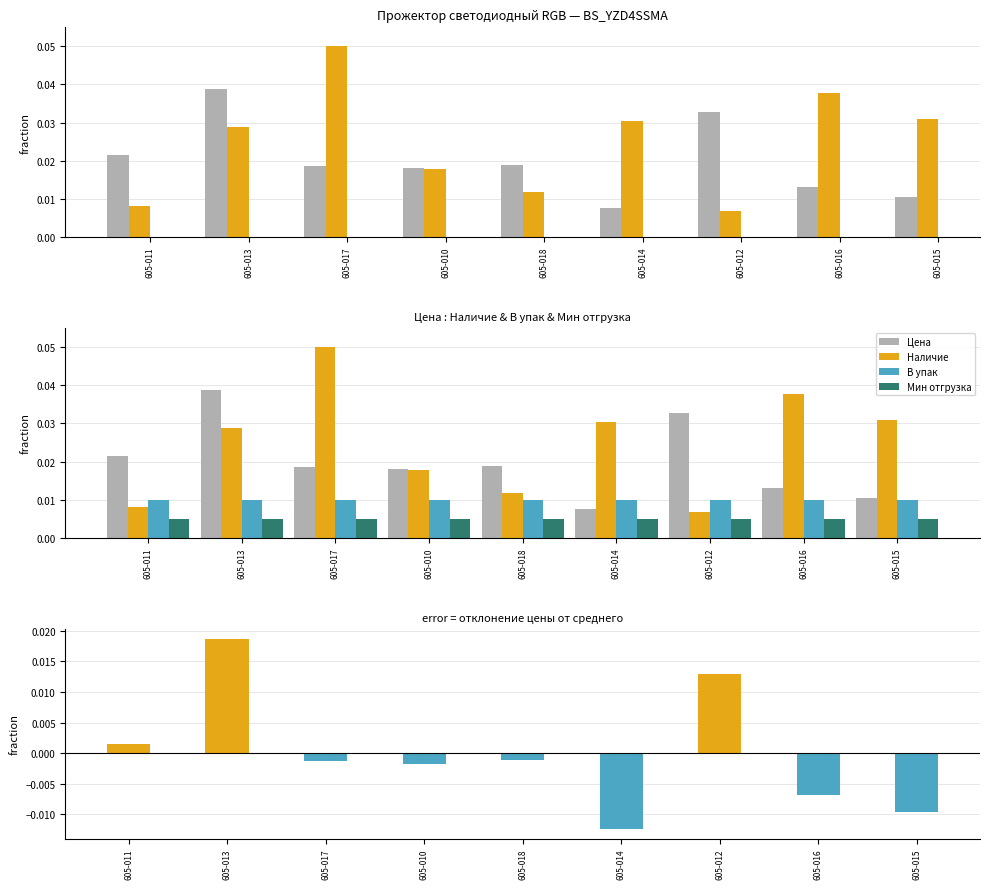

Which label corresponds to the smallest value in the chart?

605-014